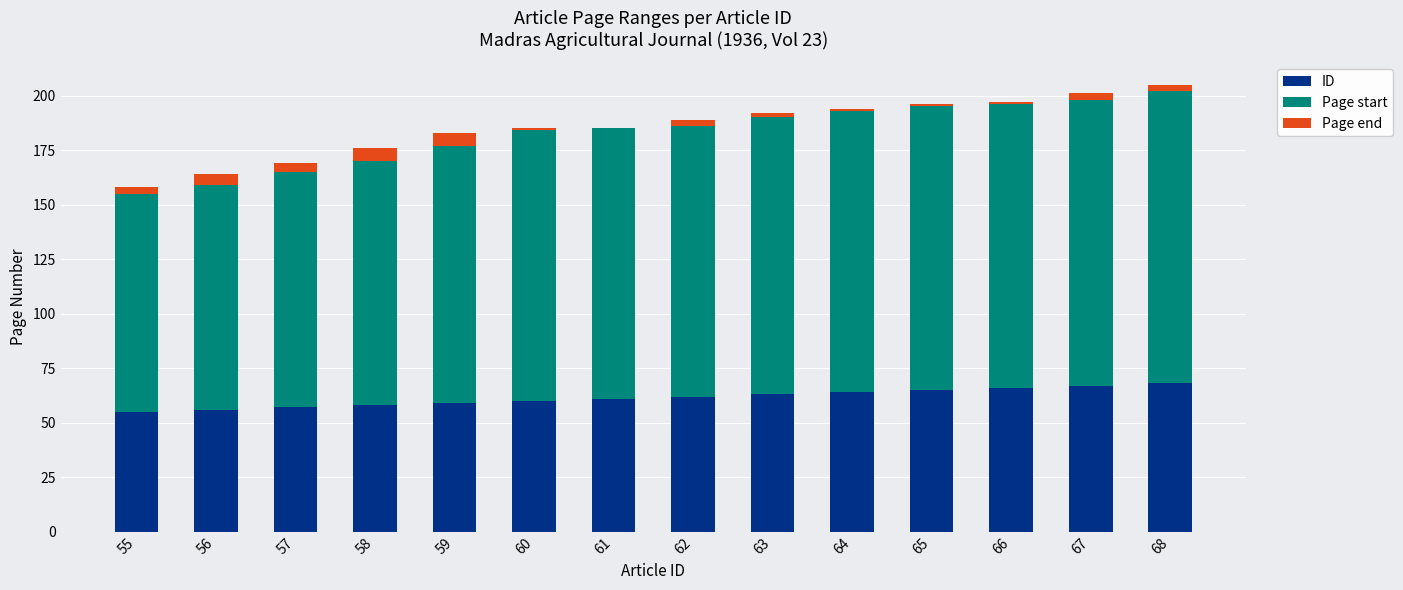

The ID series shows 68 at 68. True or false?

True